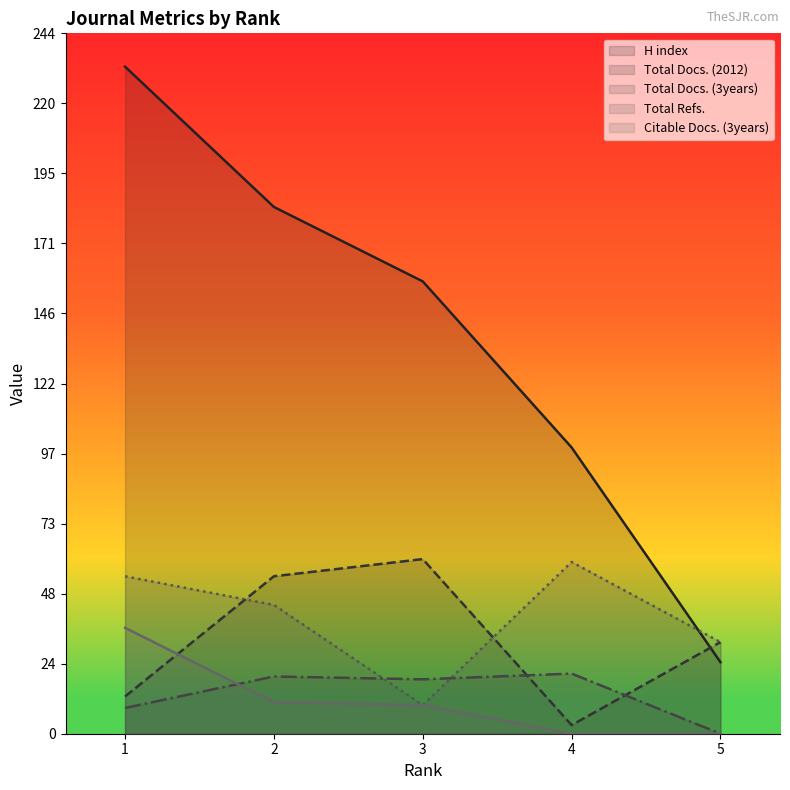

Reading left to right, what are all the values shown in this chart?

H index: 1=233	2=184	3=158	4=100	5=25
Total Docs. (2012): 1=13	2=55	3=61	4=3	5=32
Total Docs. (3years): 1=9	2=20	3=19	4=21	5=0
Total Refs.: 1=55	2=45	3=10	4=60	5=32
Citable Docs. (3years): 1=37	2=11	3=10	4=0	5=0